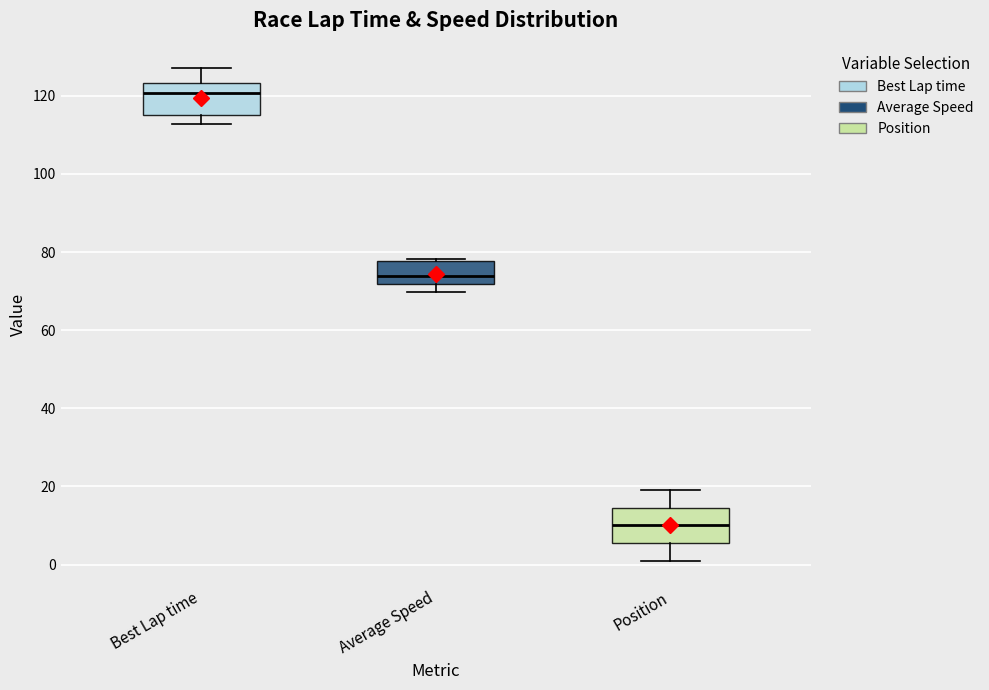

Reading left to right, transcribe this box plot: for each box, give where its median line is, the range the box spans, and where its two whiskers end, as read against the y-axis. The values are not printed on the chart, so give them approximately, as read against the axis.

Best Lap time: median 120, box 116 to 124, whiskers 112 to 128
Average Speed: median 74, box 72 to 78, whiskers 70 to 78
Position: median 10, box 6 to 14, whiskers 2 to 20